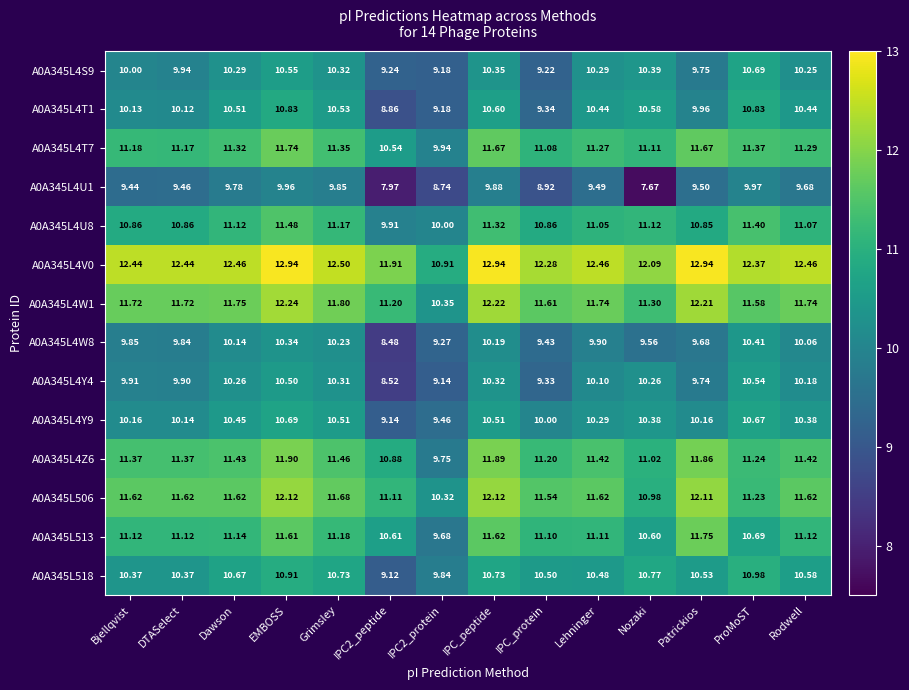

Where does the A0A345L506 series first go above 11?

Bjellqvist